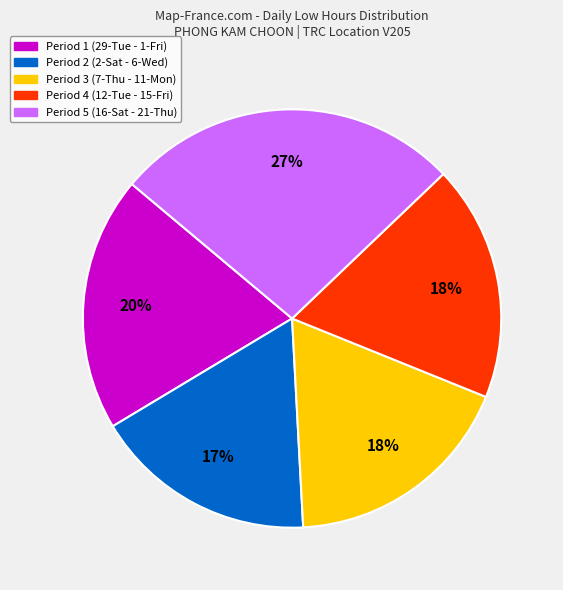

To the nearest percent, what is the difference between the largest and smallest slice percentages?

10%